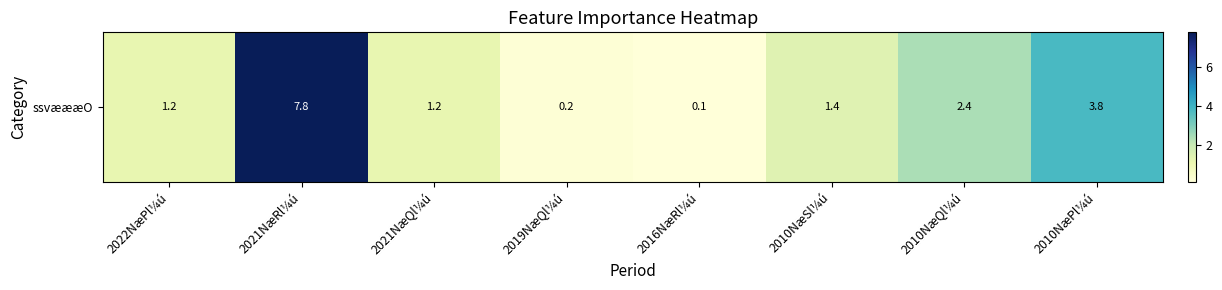

Where is the data nearest to the value 3?

2010NæQl¼ú